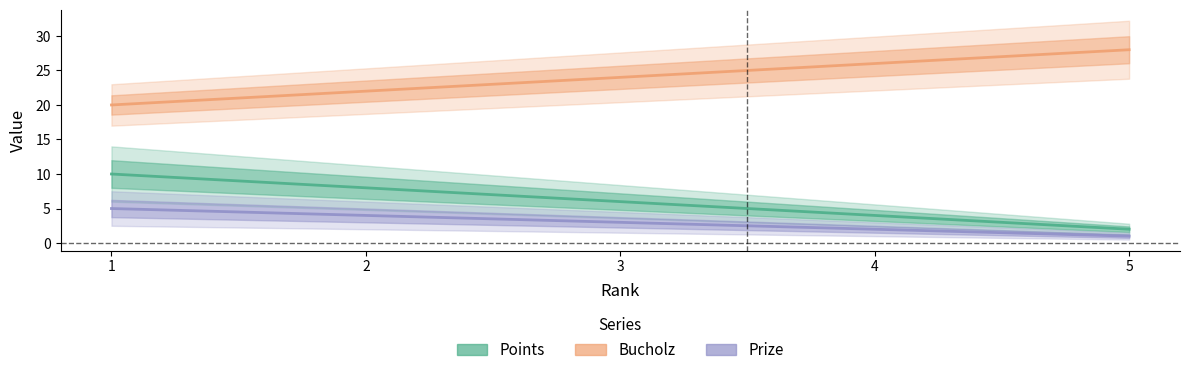

List the series in order of their peak value, highest first.

Bucholz, Points, Prize